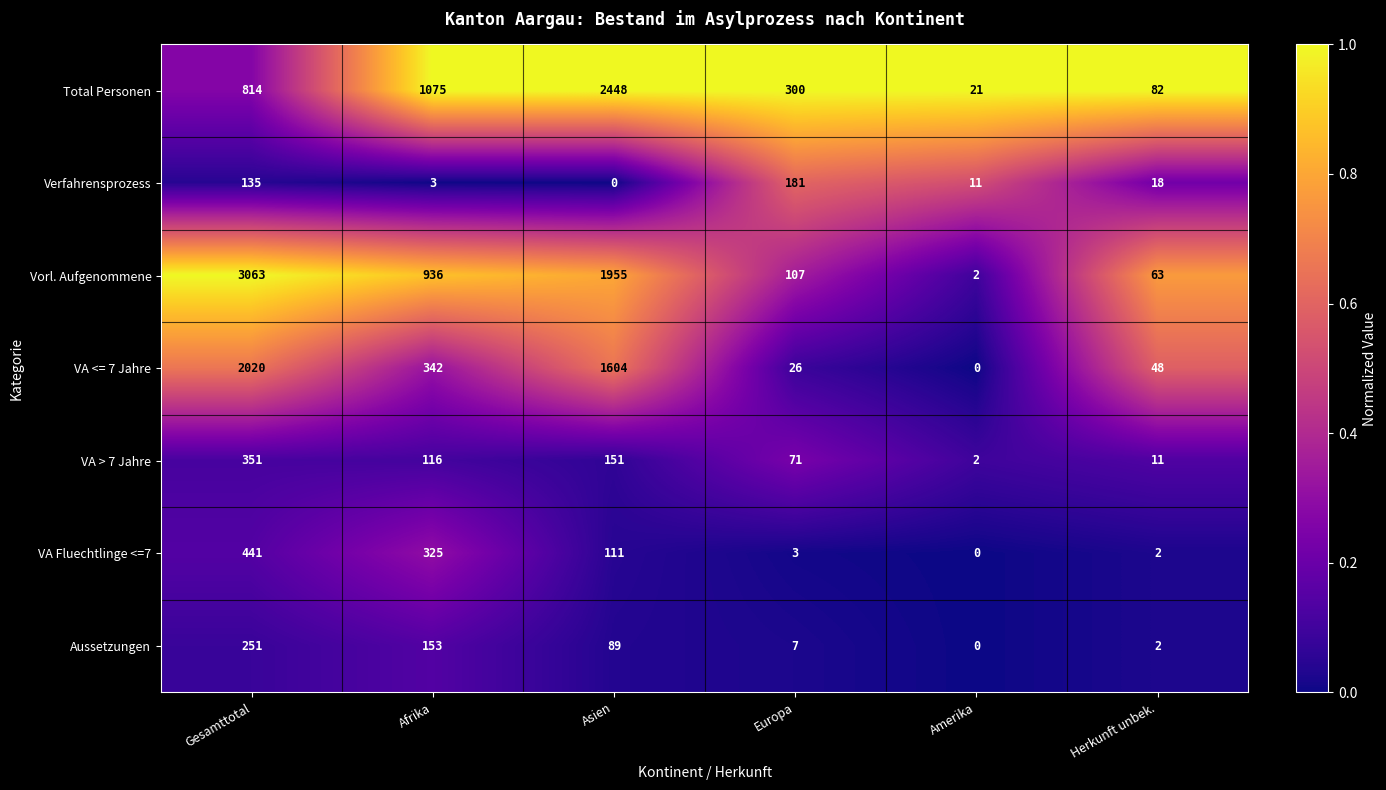

Between Europa and Herkunft unbek., which series saw the biggest shift?

Total Personen